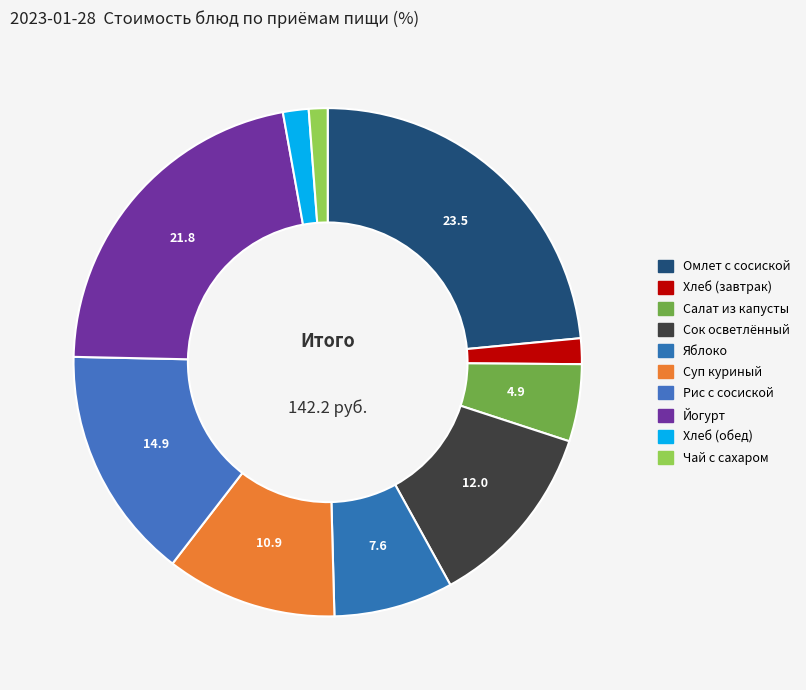

How many segments does this pie chart have?

10